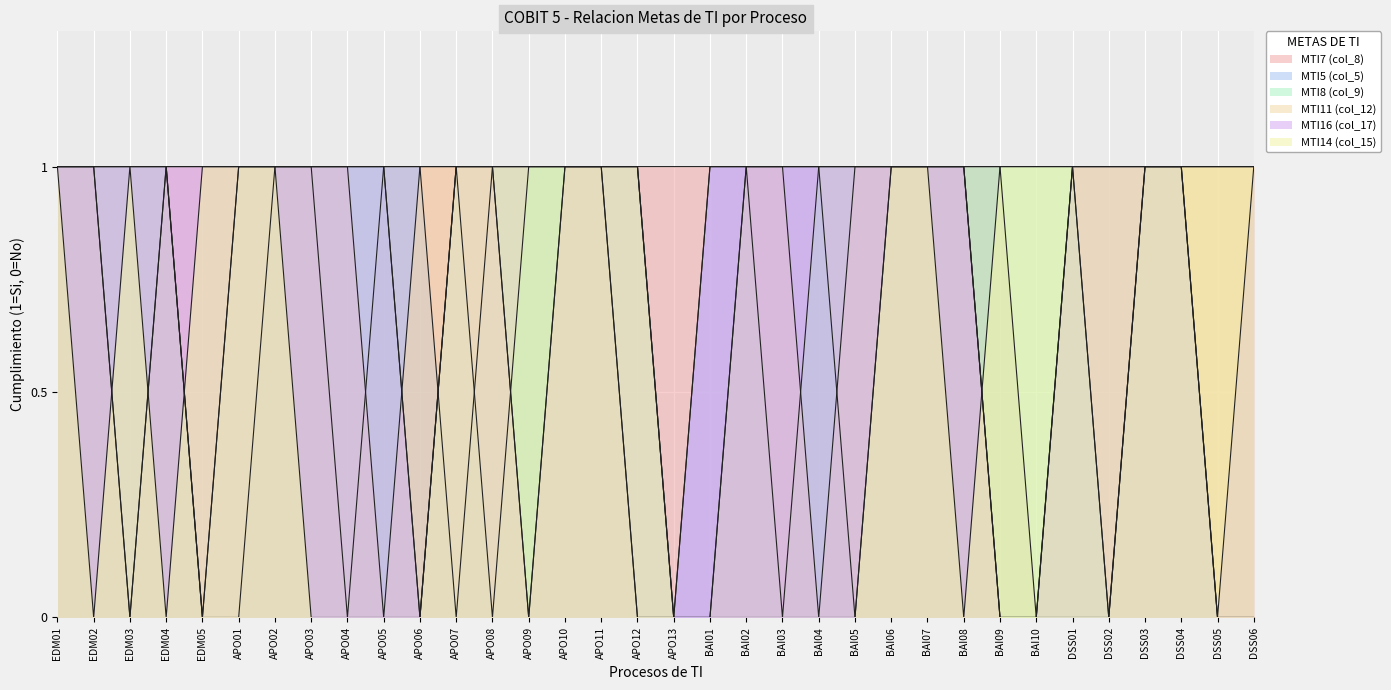

How many lines are shown in the chart?

6